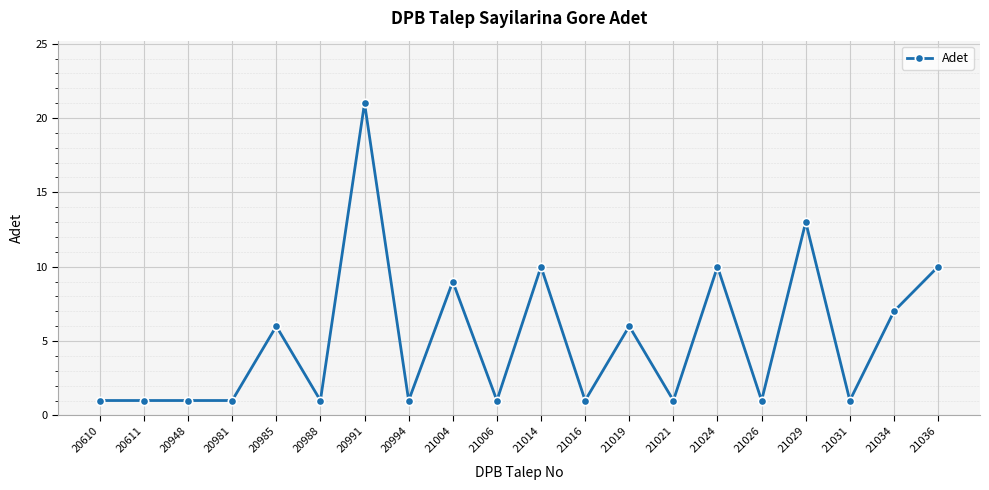

The chart shows a value of 2 at 20981. True or false?

False